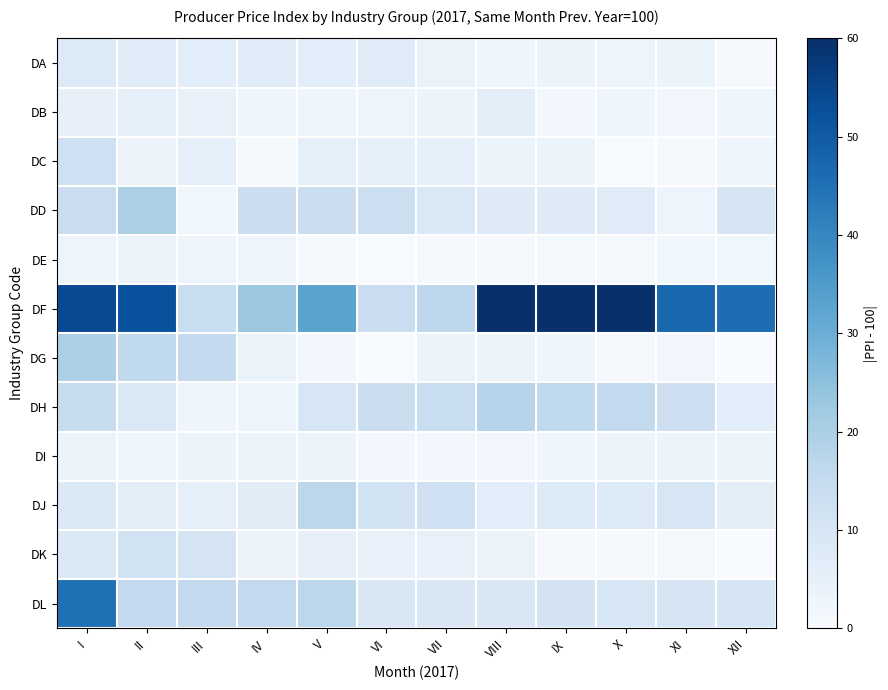

What is the spread (max minus min) of values at XI?

46.5